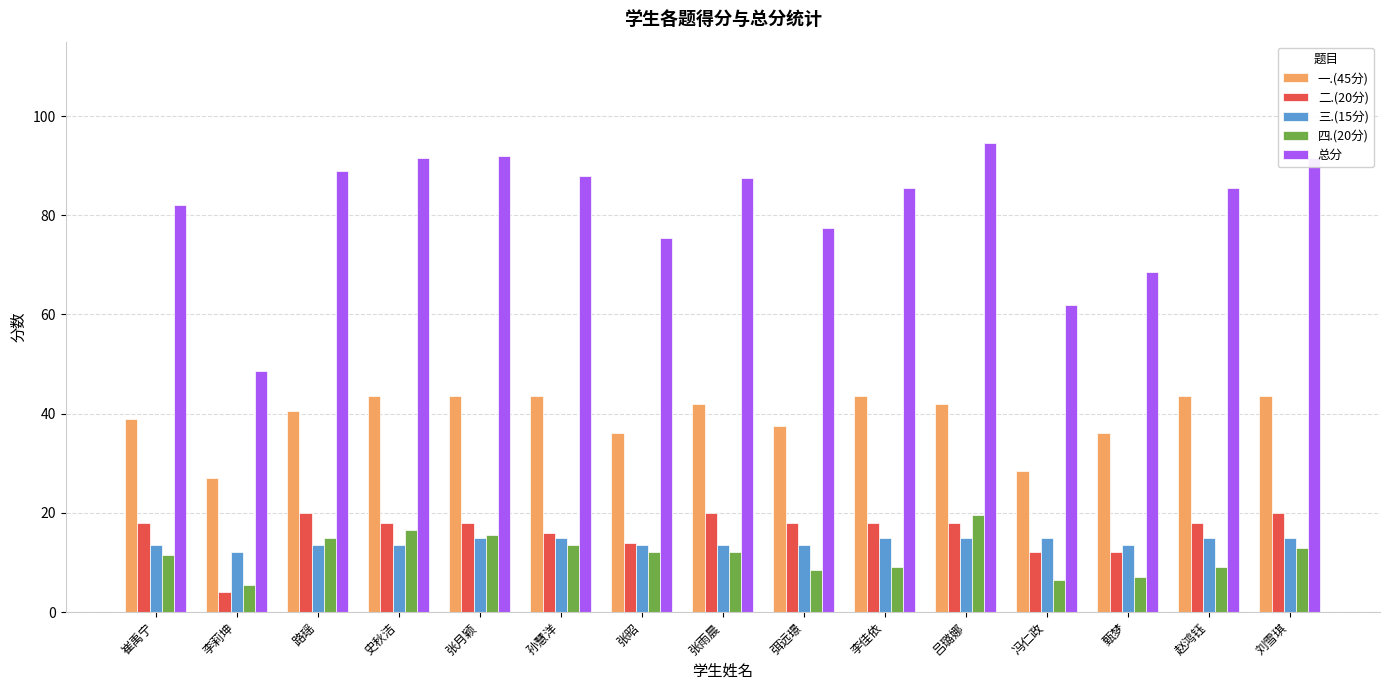

Count the number of categories in the chart.

15